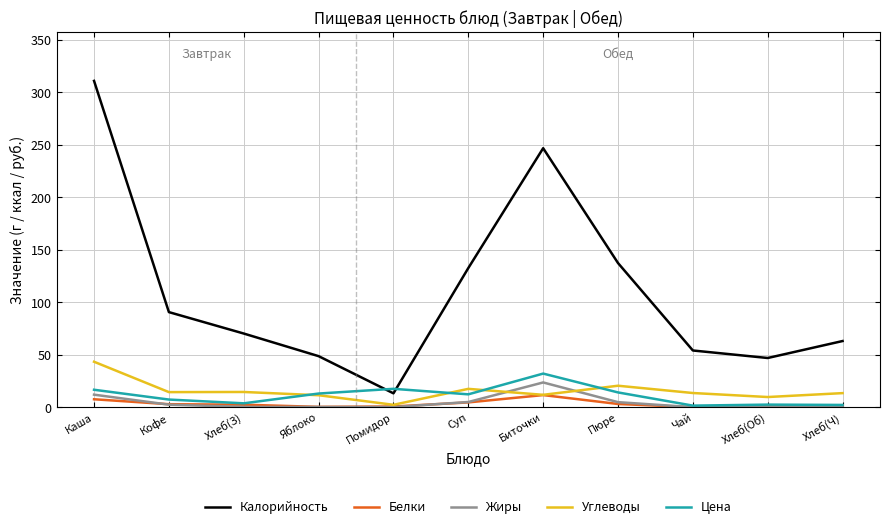

True or false: Цена has more than 0 points higher than both neighbors.

True